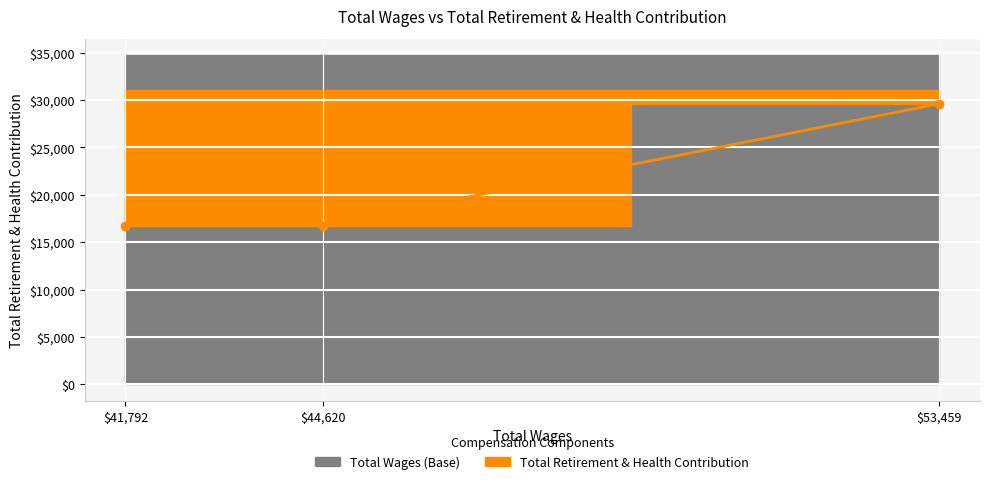

Approximately how many times larger is the value at 41792.0 compared to 53459.0?

0.6